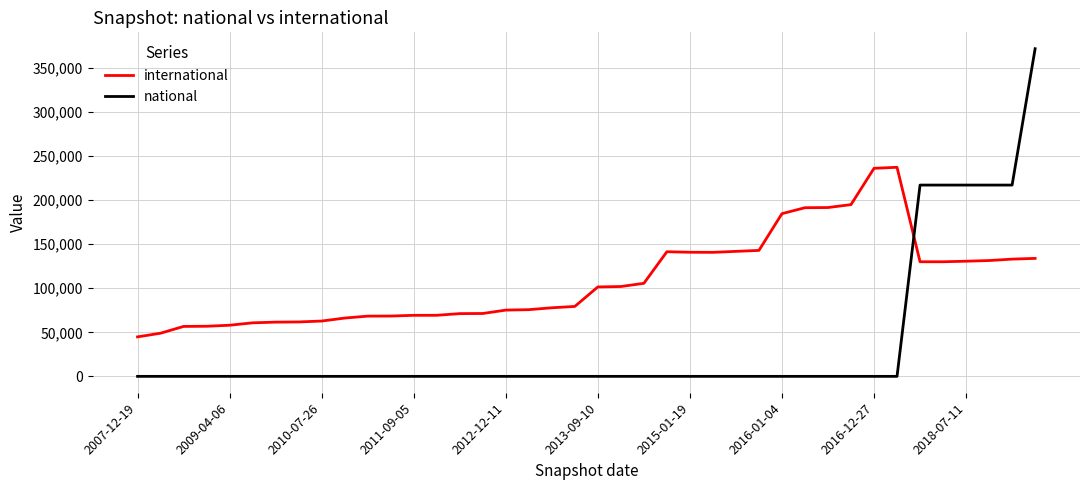

How many times do international and national cross each other?

1